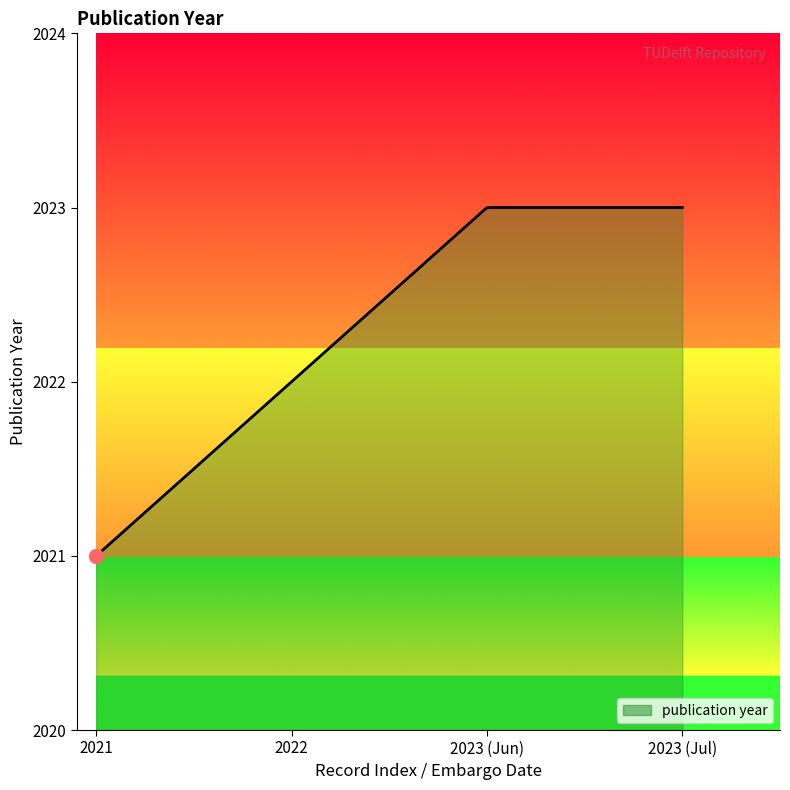

What is the difference between the maximum and minimum values?

2.0